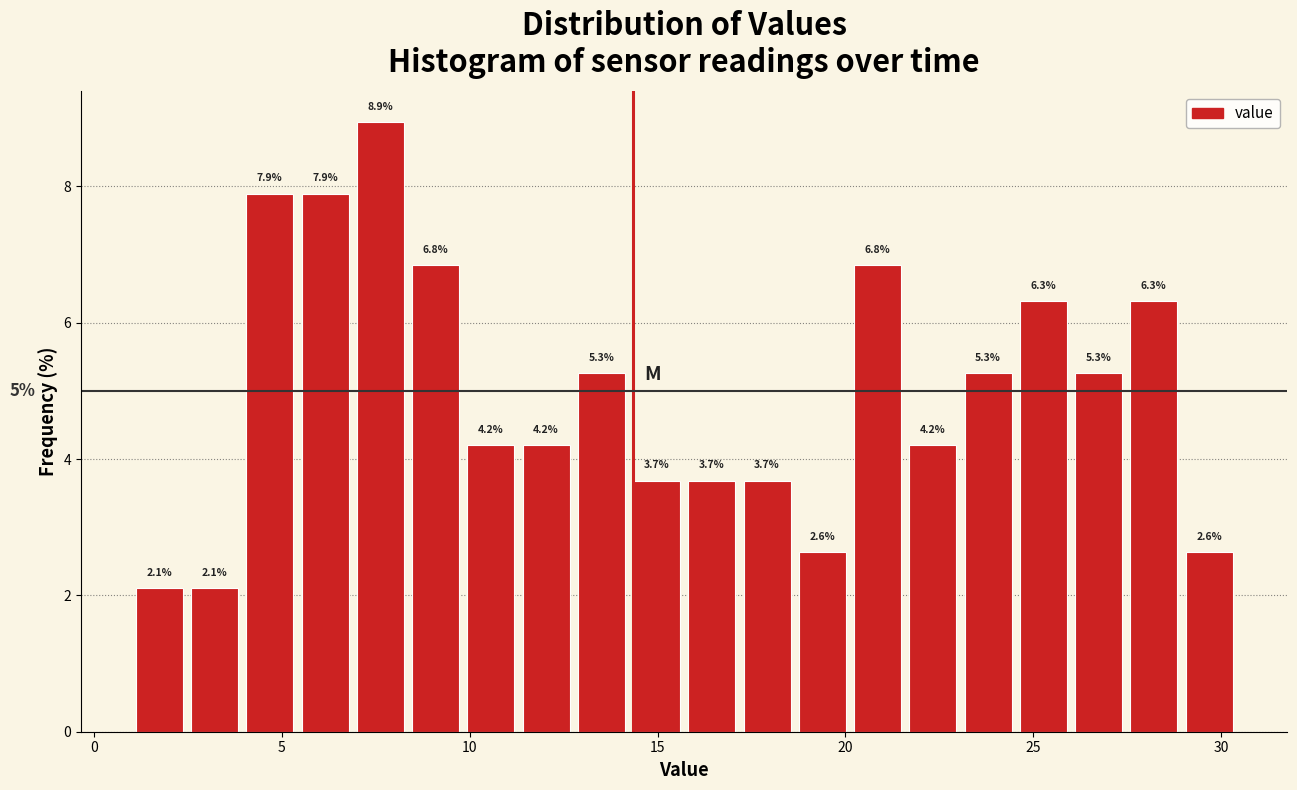

Around what value on the x-axis is the tallest bar? Give the approximate position of its centre, as read against the axis.

7.5